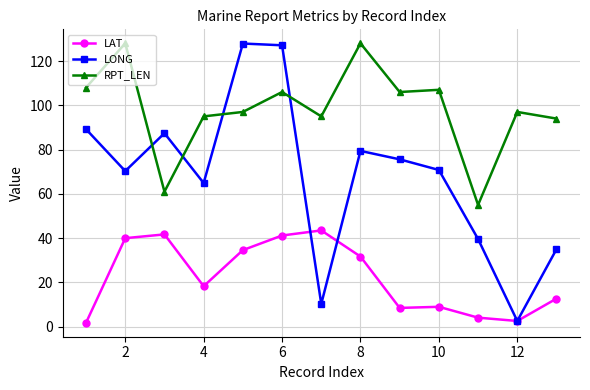

True or false: RPT_LEN and LAT cross at least once.

False